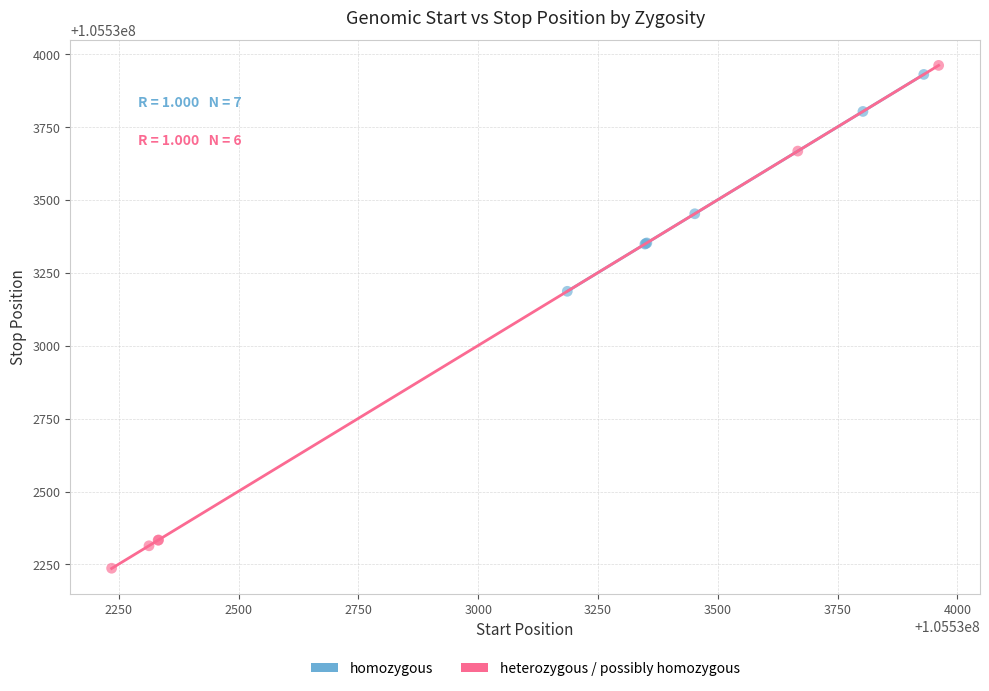

Which series has the largest Y range (max minus min)?

heterozygous / possibly homozygous